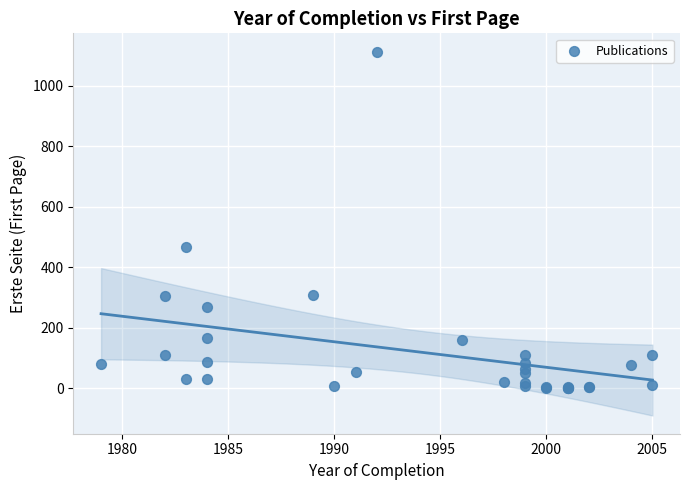

What Y value in the scatter plot is closest to 557?

467